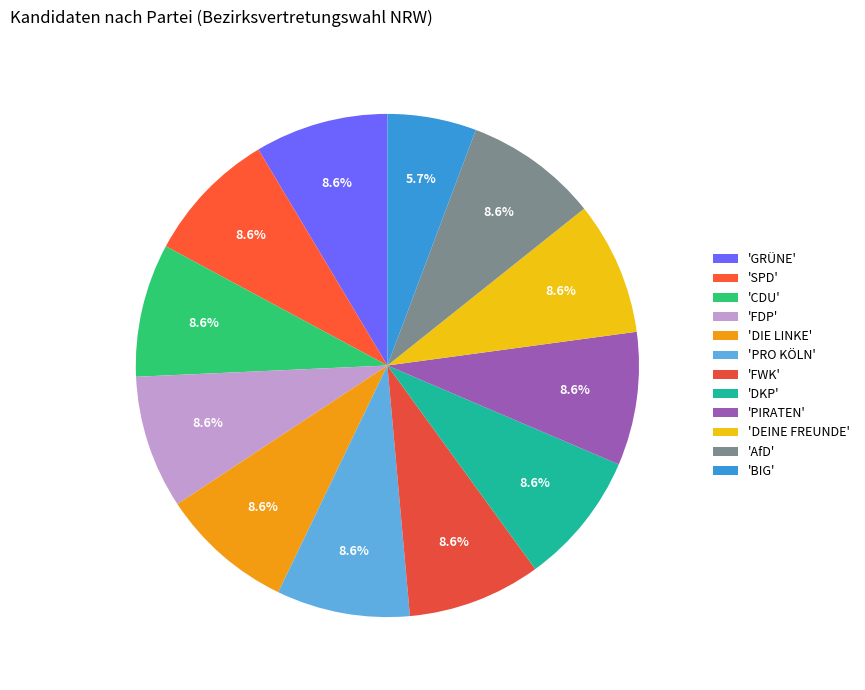

To the nearest percent, what is the average slice percentage?

8%